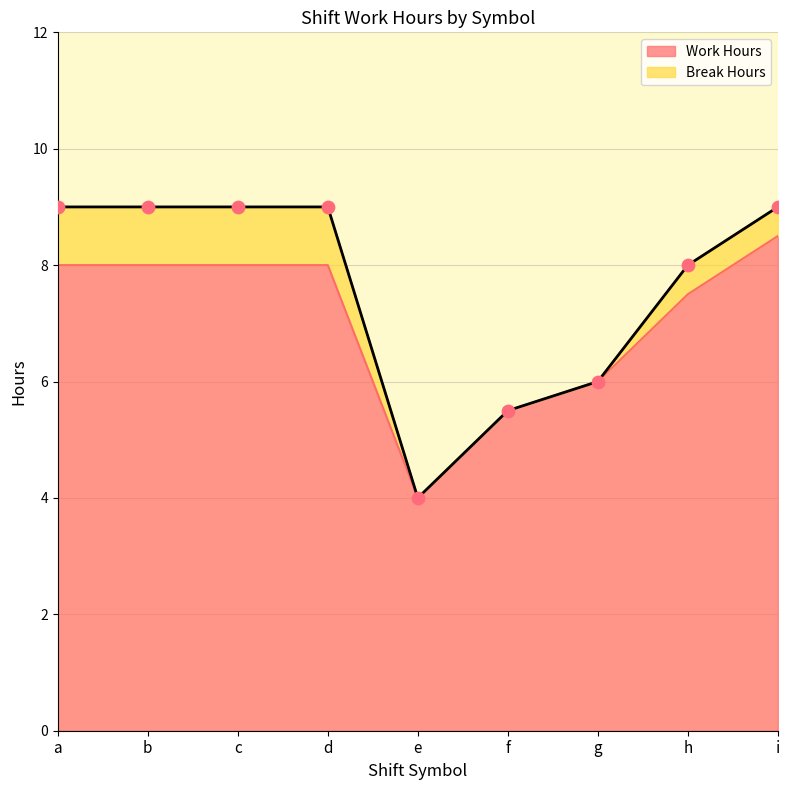

Approximately how many times larger is the value at c compared to d?

1.0